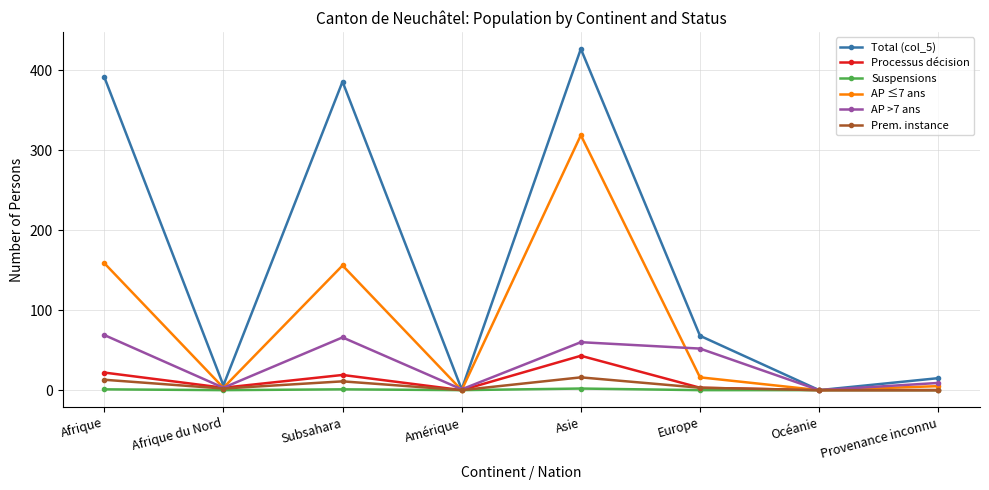

The value of Suspensions at Provenance inconnu is 0. True or false?

True